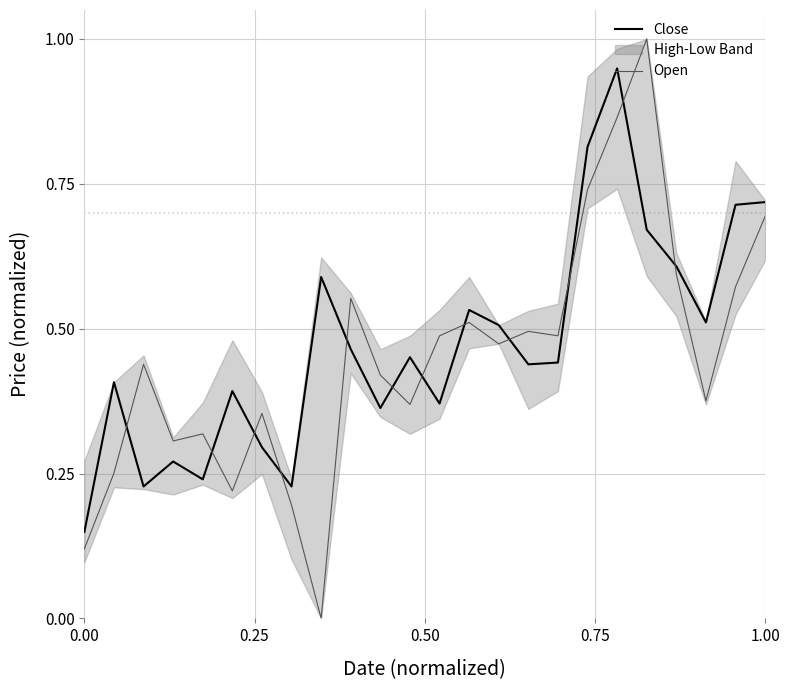

Does the chart have visible grid lines?

Yes